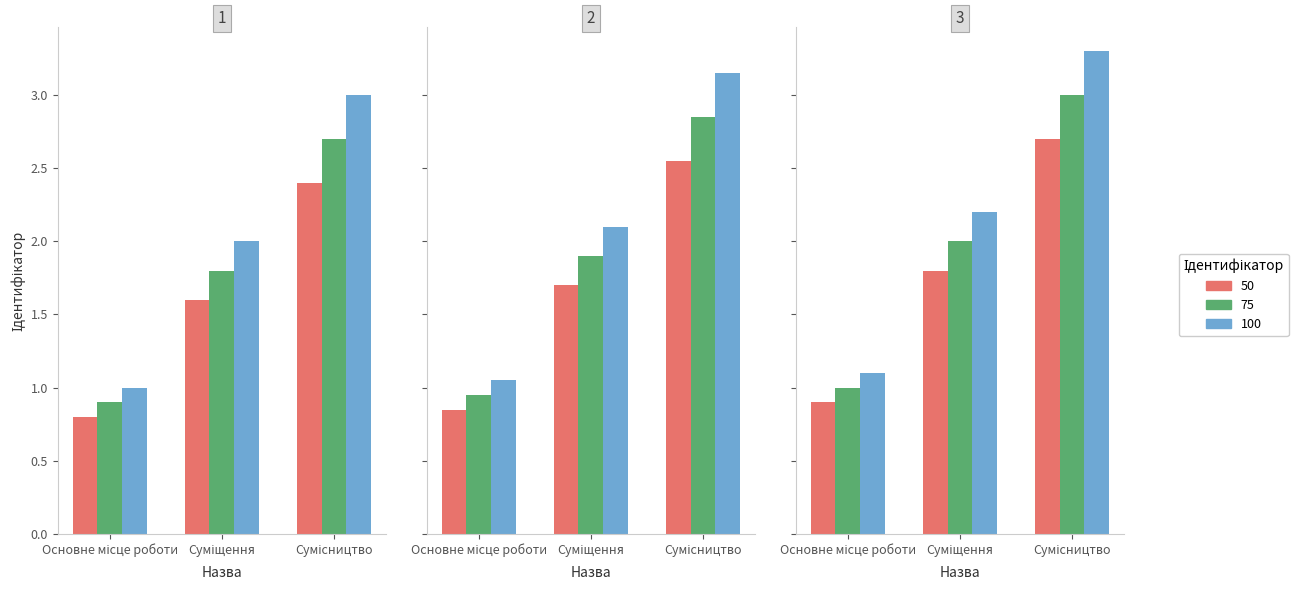

What is the total value across all series at Основне місце роботи?

3.0